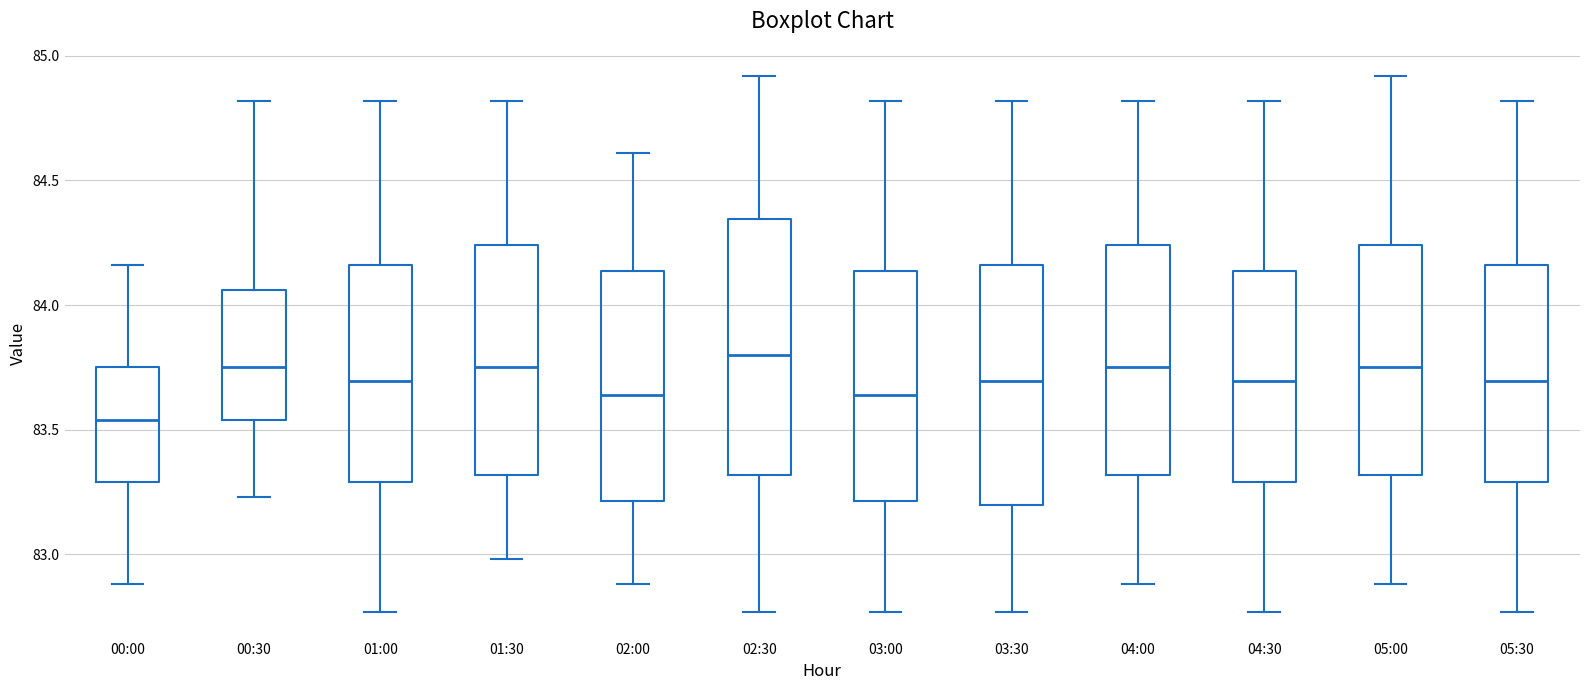

Which box has the lowest median line?

00:00